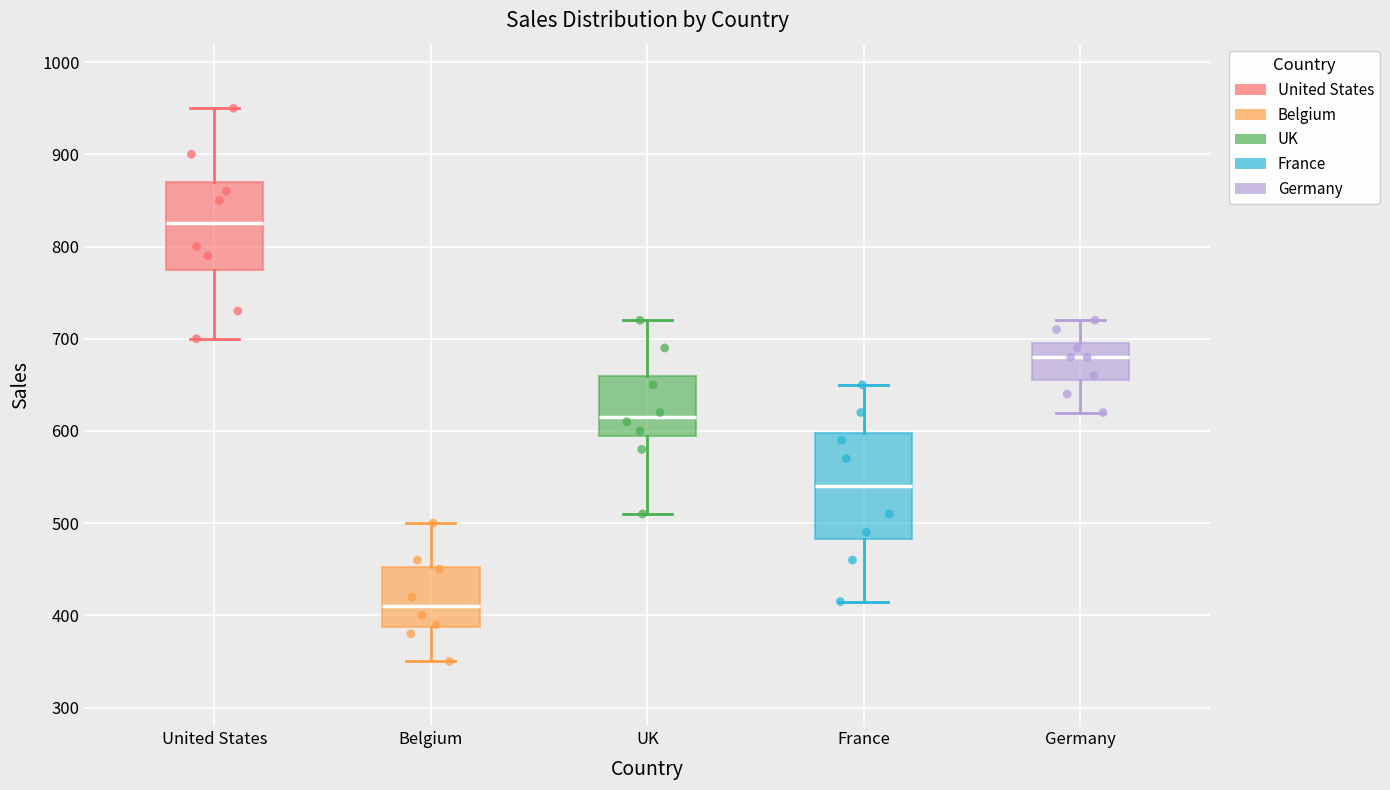

Comparing the boxes themselves (not the whiskers), which one is the tallest?

France